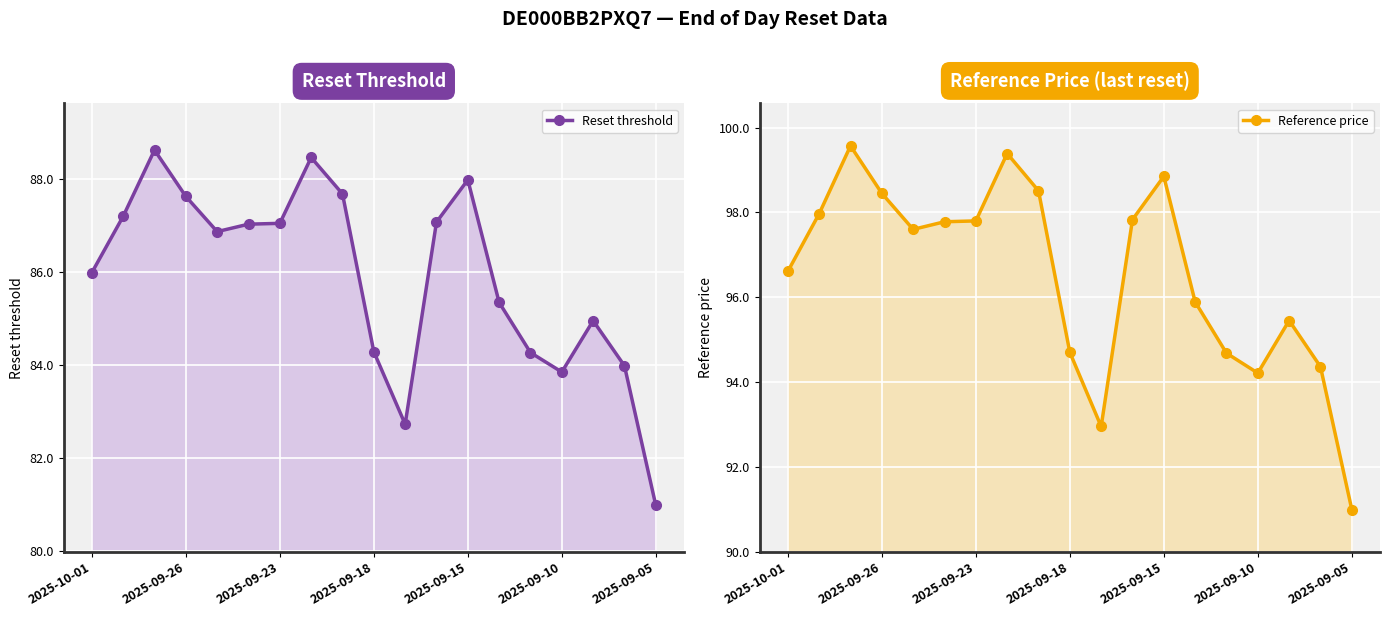

Is it true that Reference price equals 98.5 at 8?

True